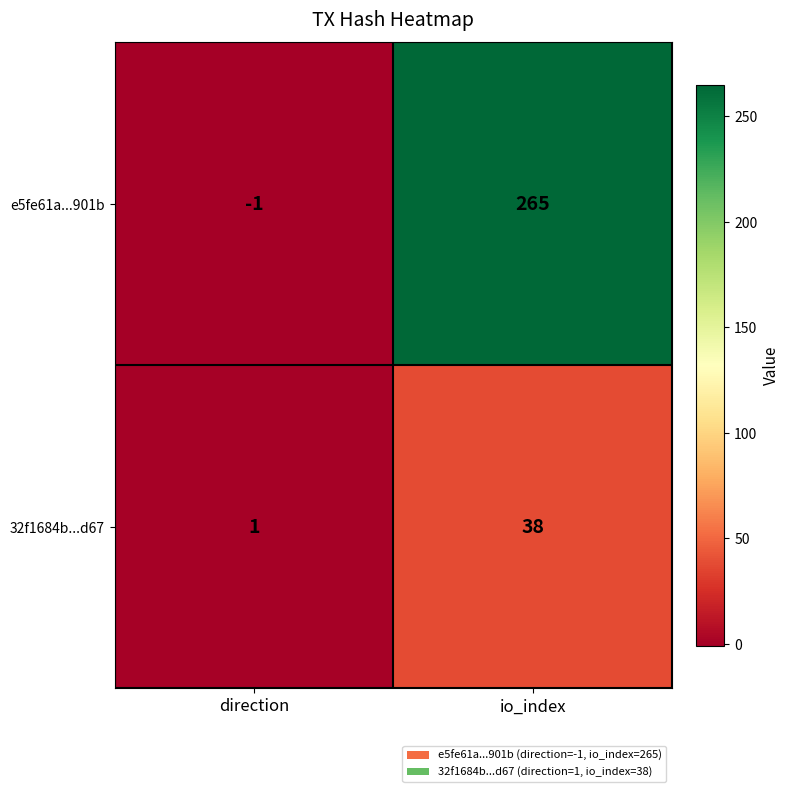

Which series changed the most between direction and io_index?

e5fe61a...901b